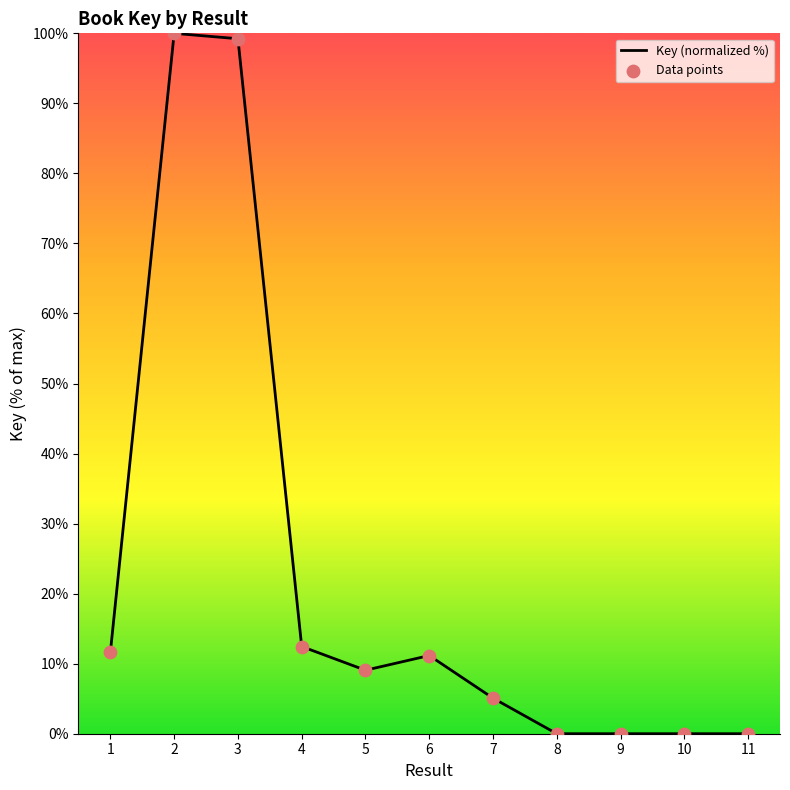

What is the maximum value shown in the chart?

100.0